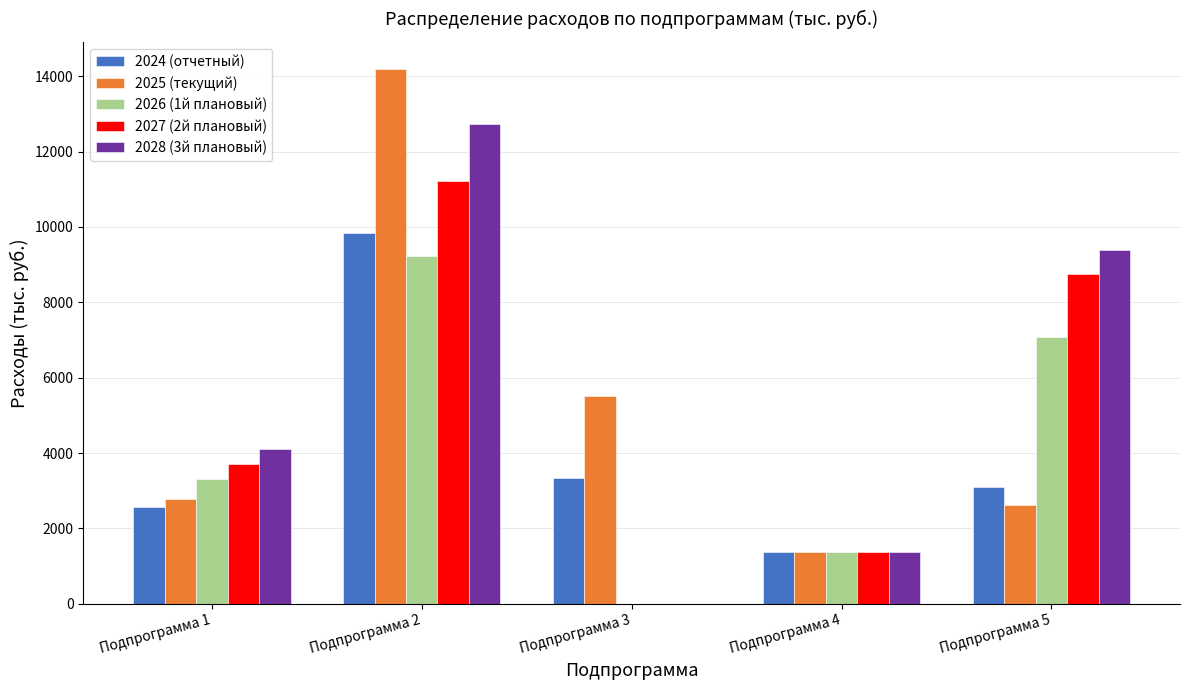

At which category is the sum across all series the highest?

Подпрограмма 2